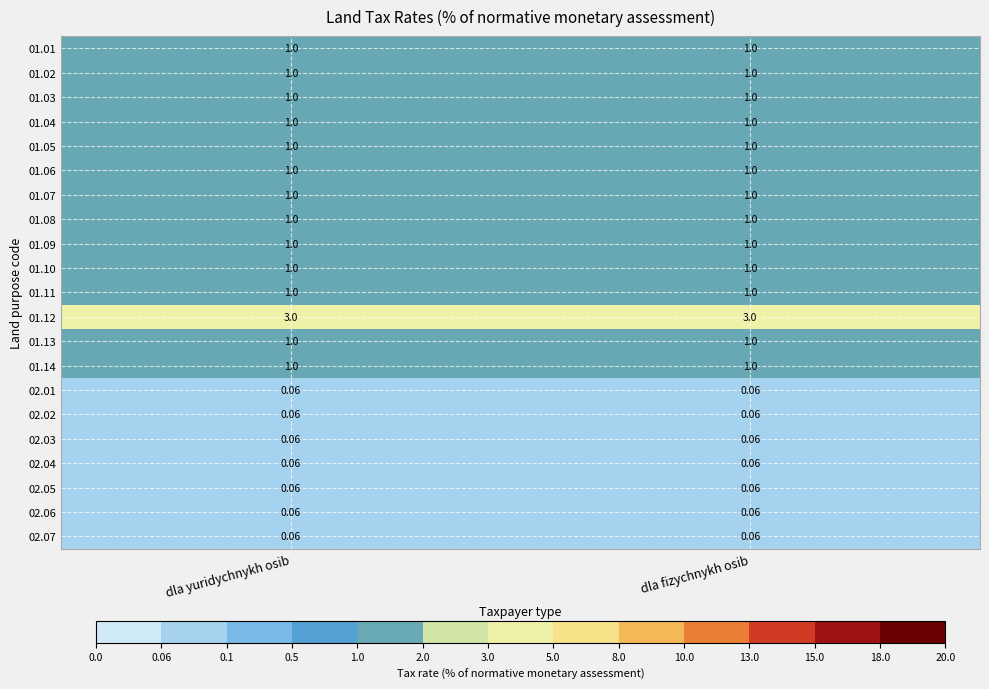

Which series has the largest total across all categories?

01.12